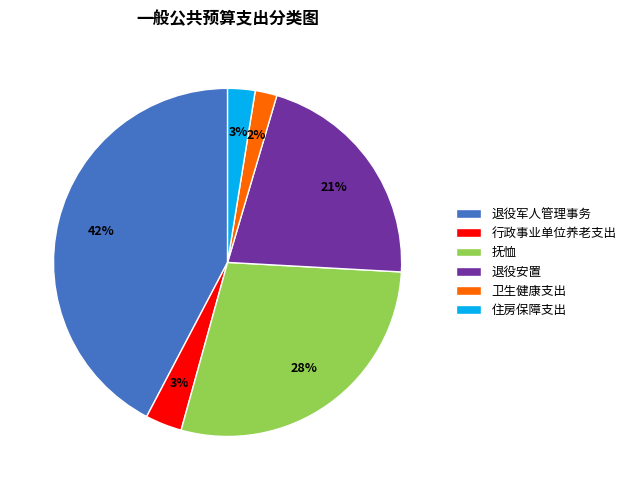

What percentage is the 退役军人管理事务 slice, to the nearest percent?

42%